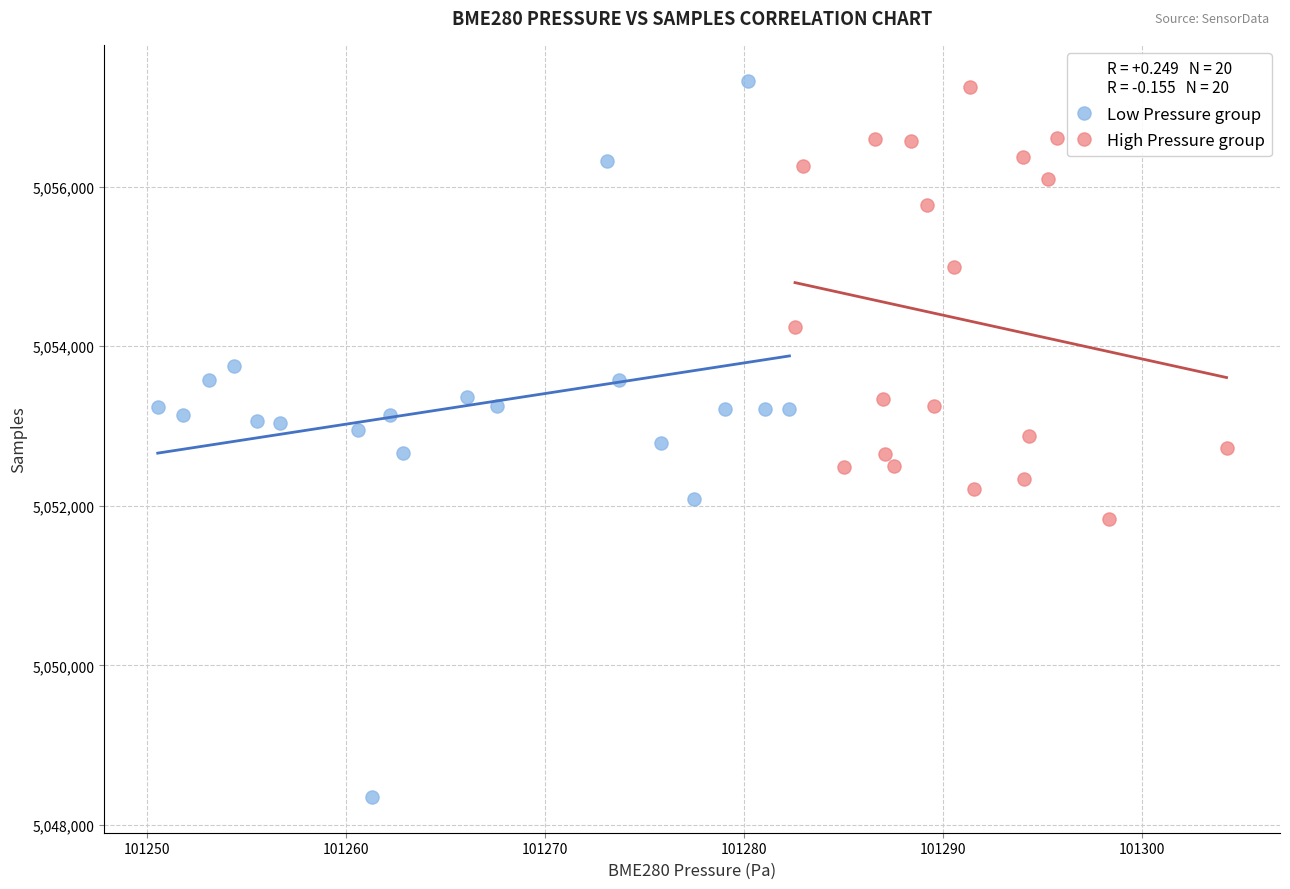

Which series reaches the minimum Y coordinate?

Low Pressure group